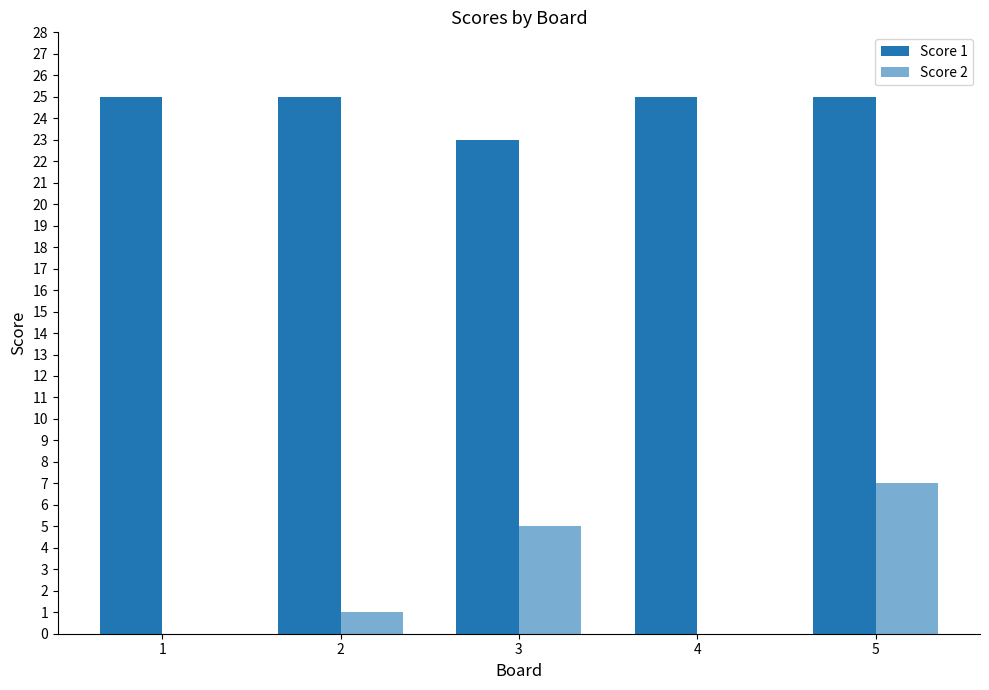

Are the bars grouped side by side (vs. stacked)?

Yes